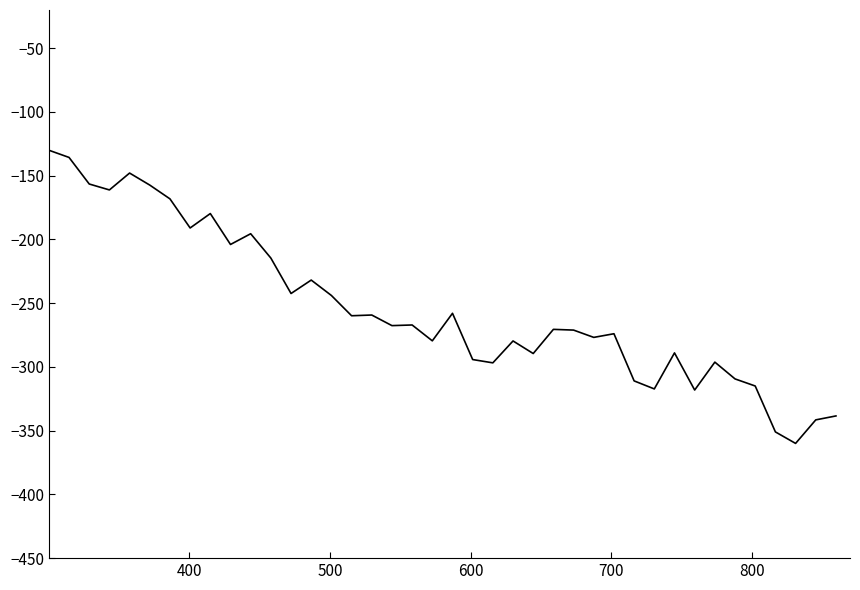

What is the minimum value shown in the chart?

-360.0